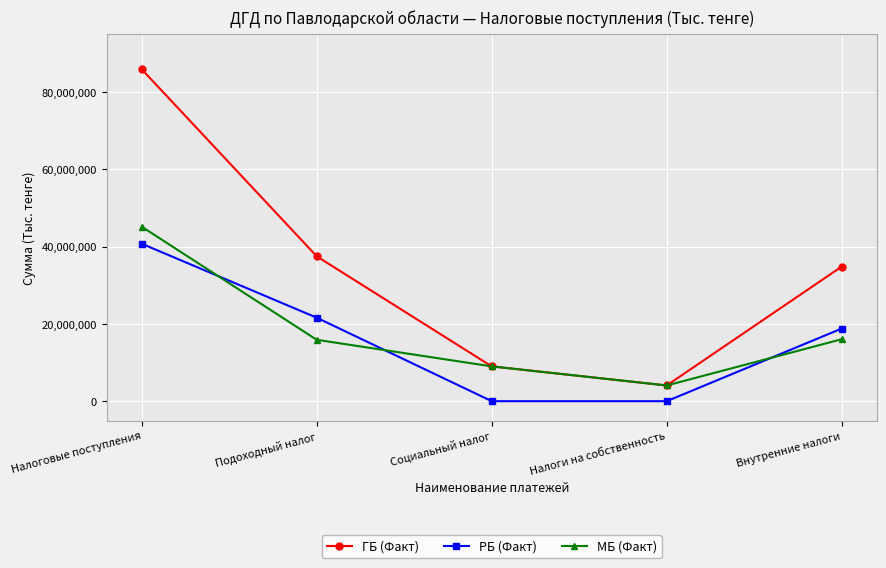

What is the sum of all МБ (Факт) values?

90107036